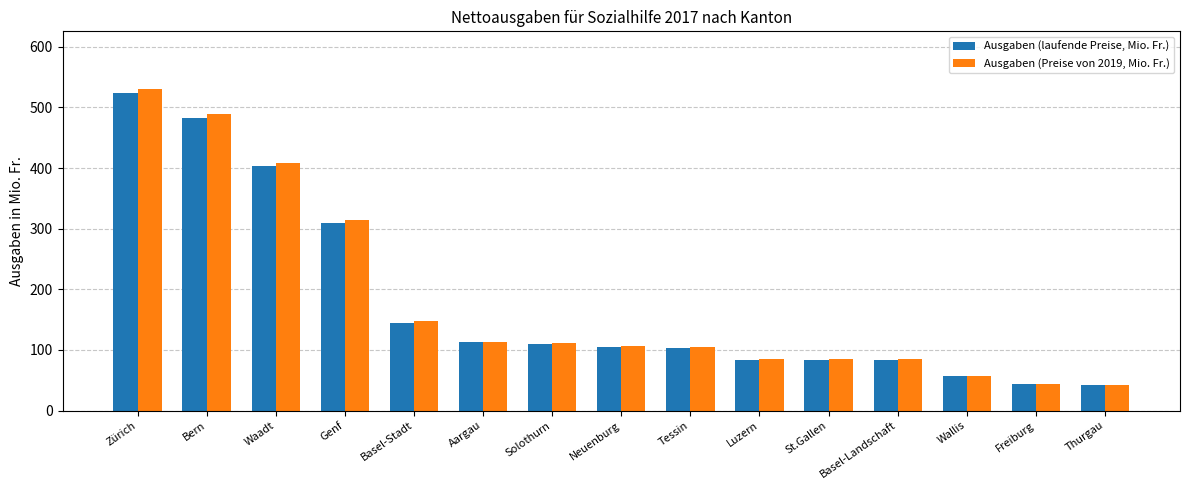

Where does the Ausgaben (Preise von 2019, Mio. Fr.) series first go above 106?

Zürich